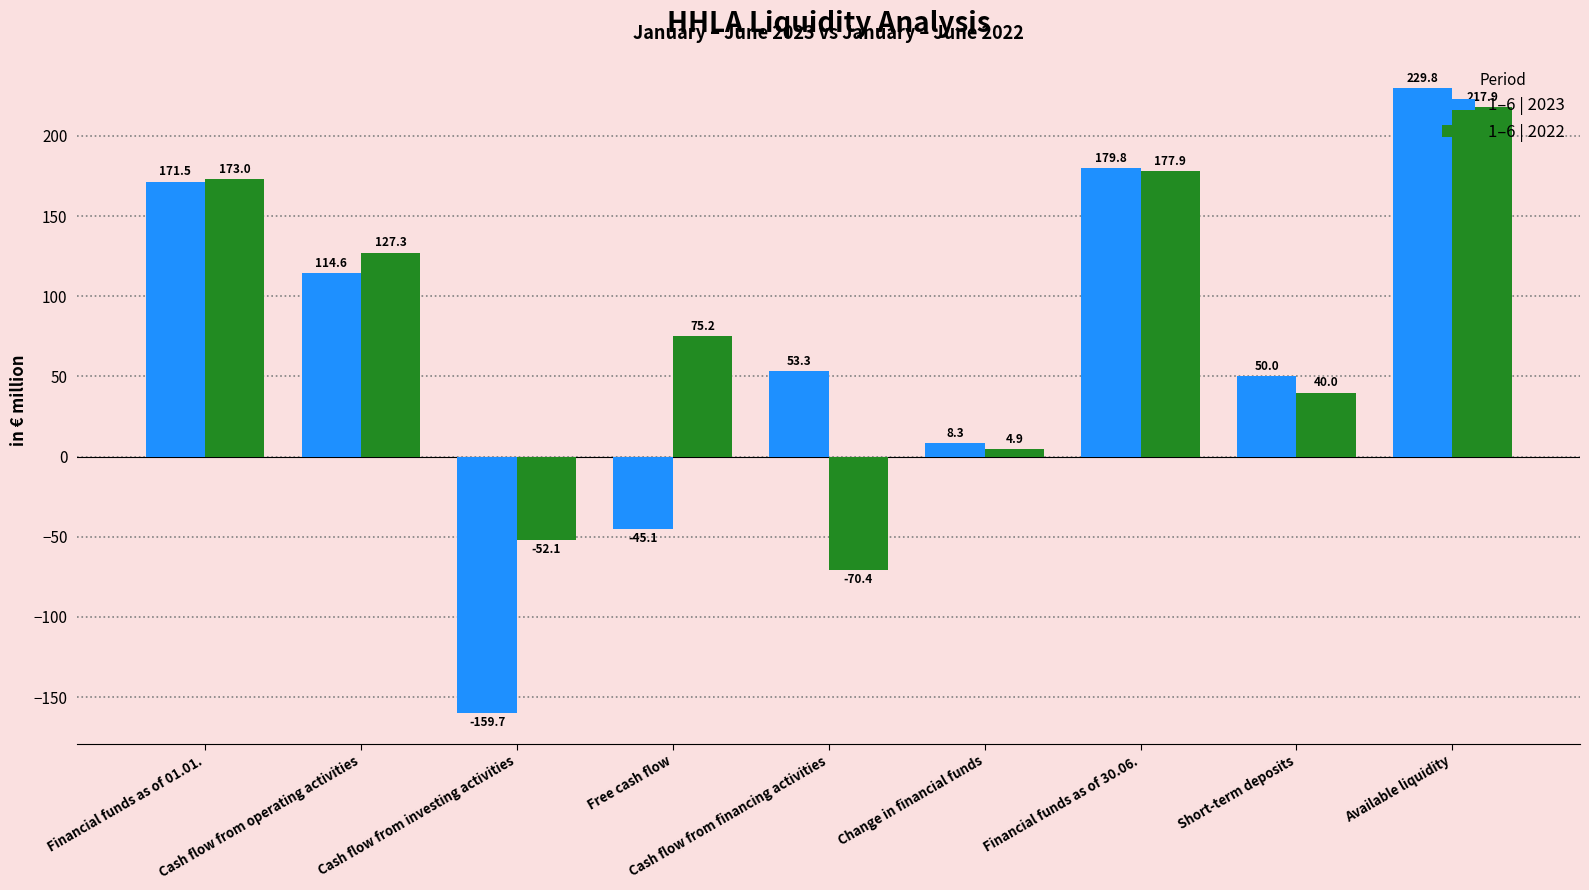

Which series has the widest spread of values?

1–6 | 2023